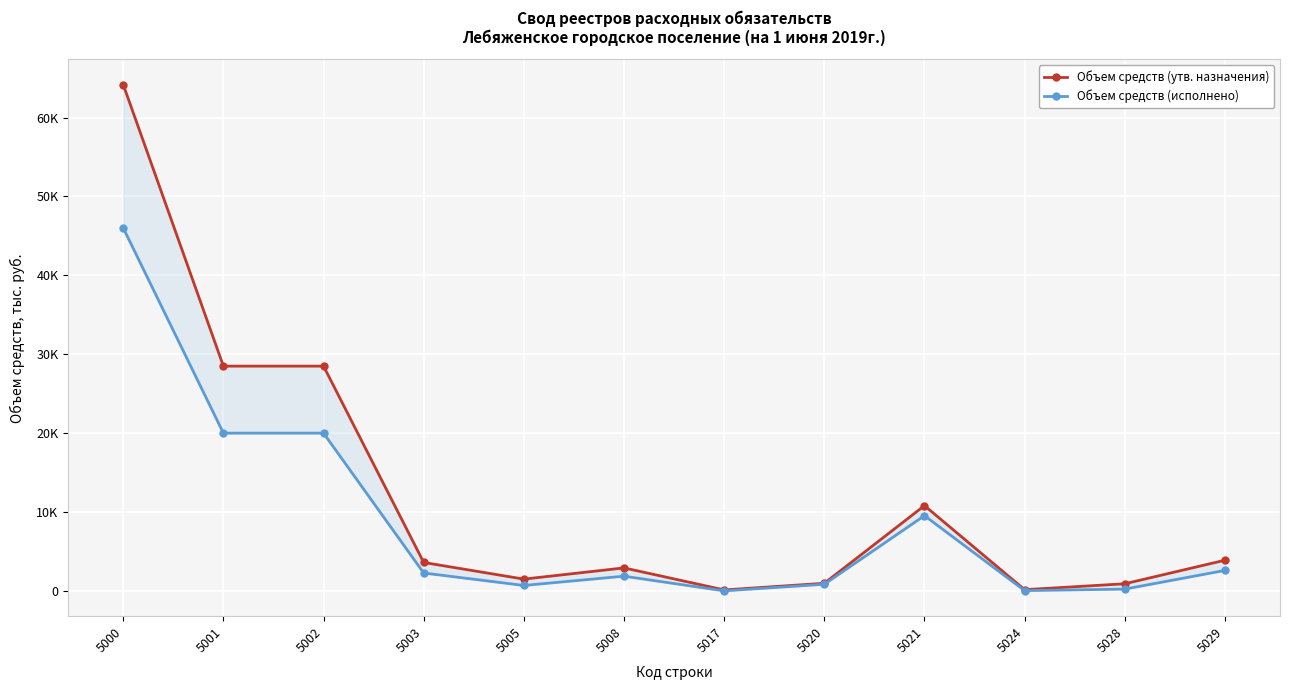

What is the difference between the maximum and minimum values in the Объем средств (утв. назначения) series?

64050.8